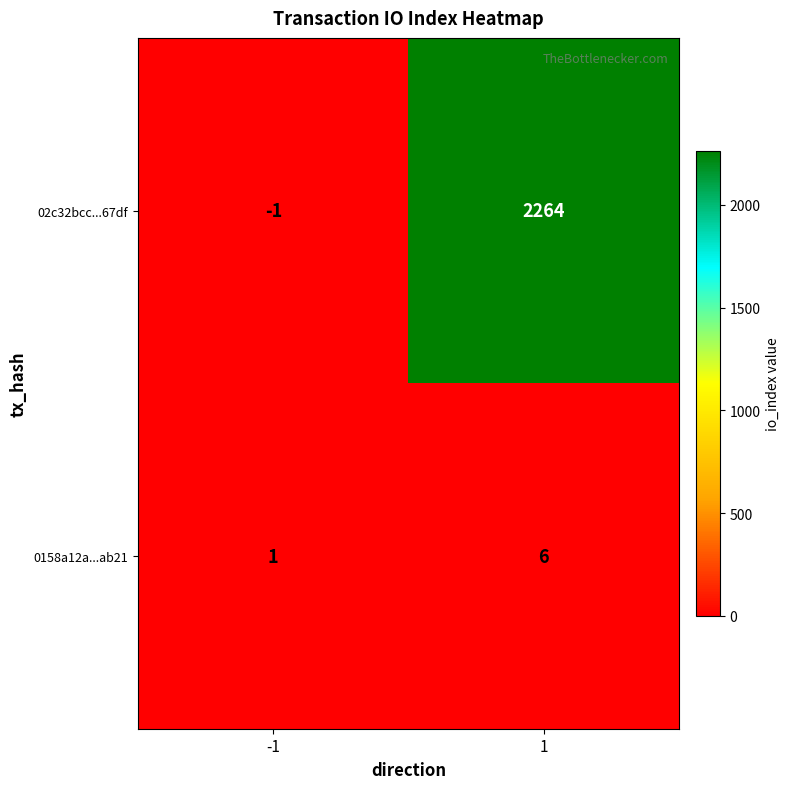

What is the average value of the 02c32bcc...67df series?

1132